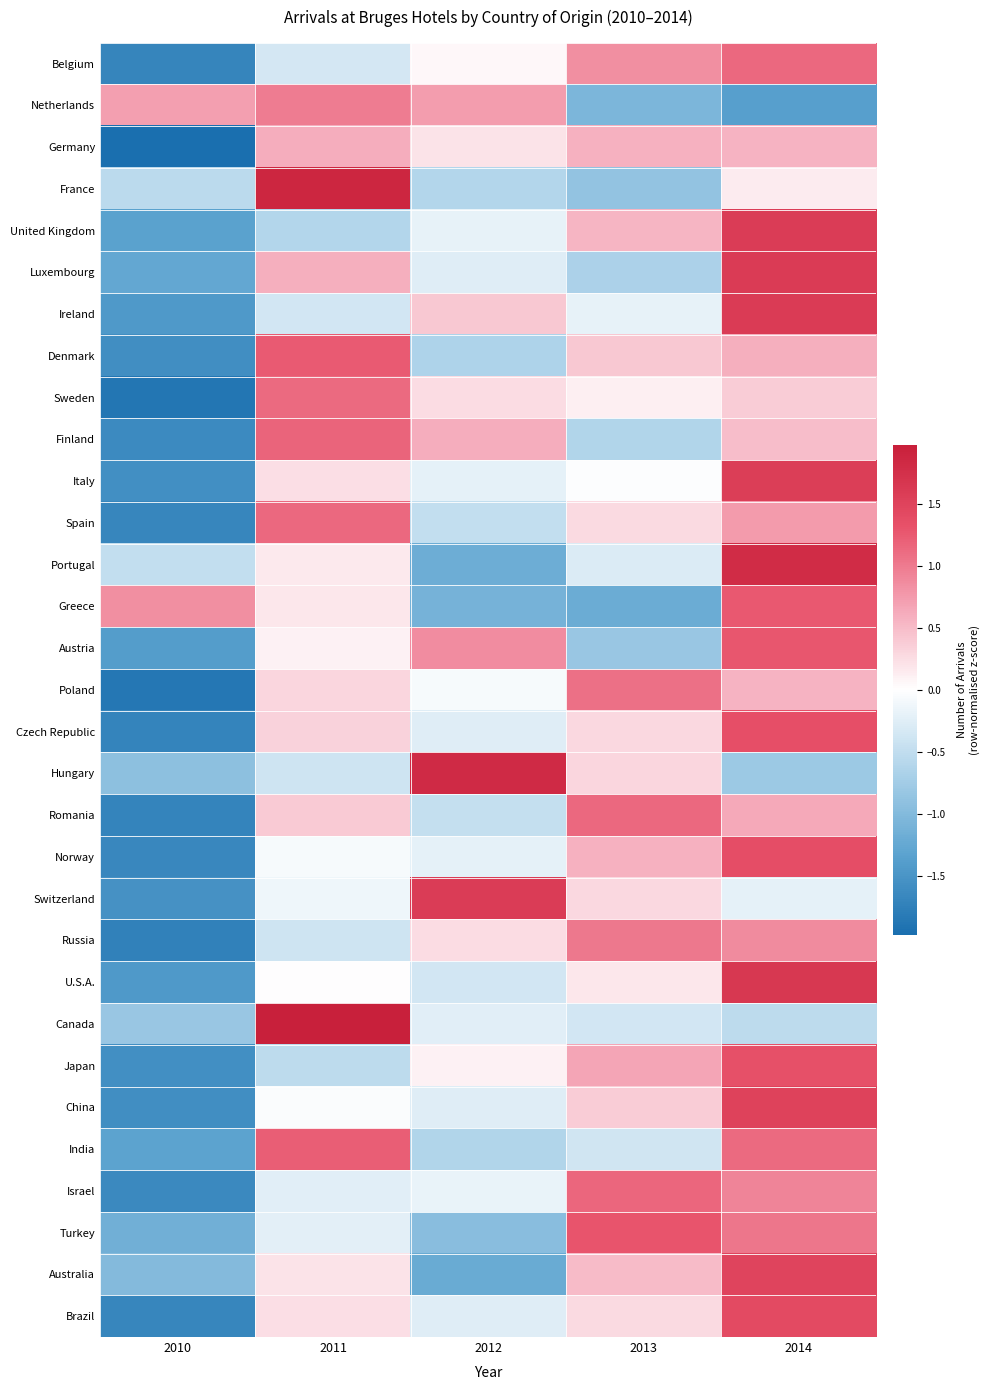

Which series changed the most between 2010 and 2012?

Switzerland